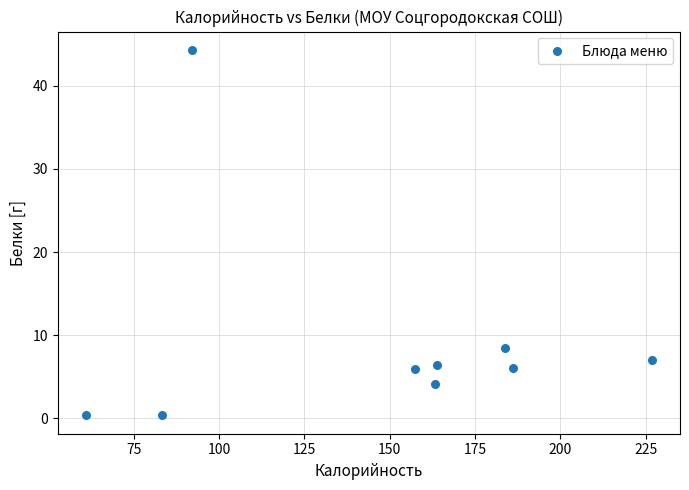

What is the range of X values (max minus min)?

165.8